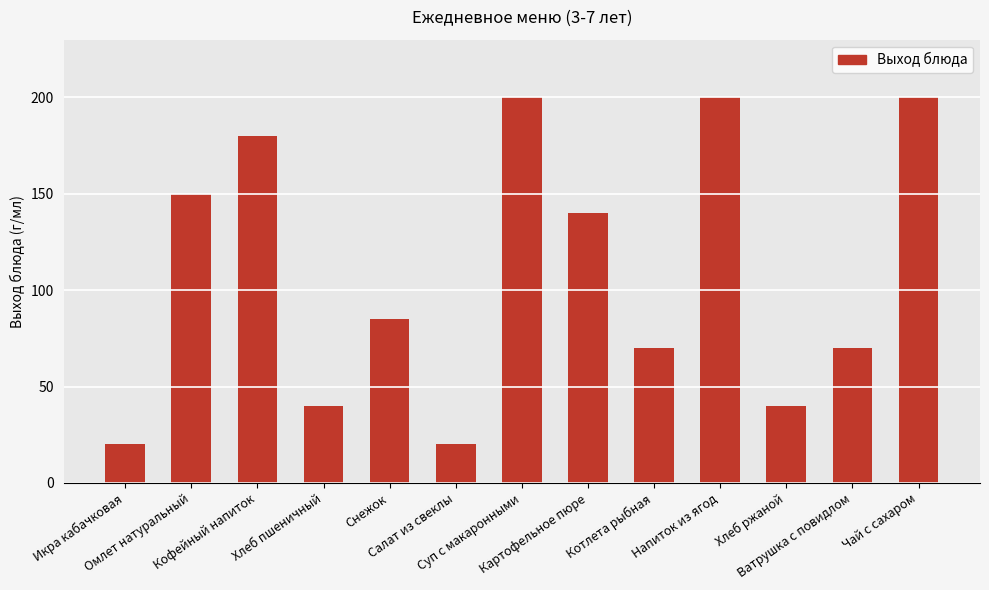

What is the average value?

109